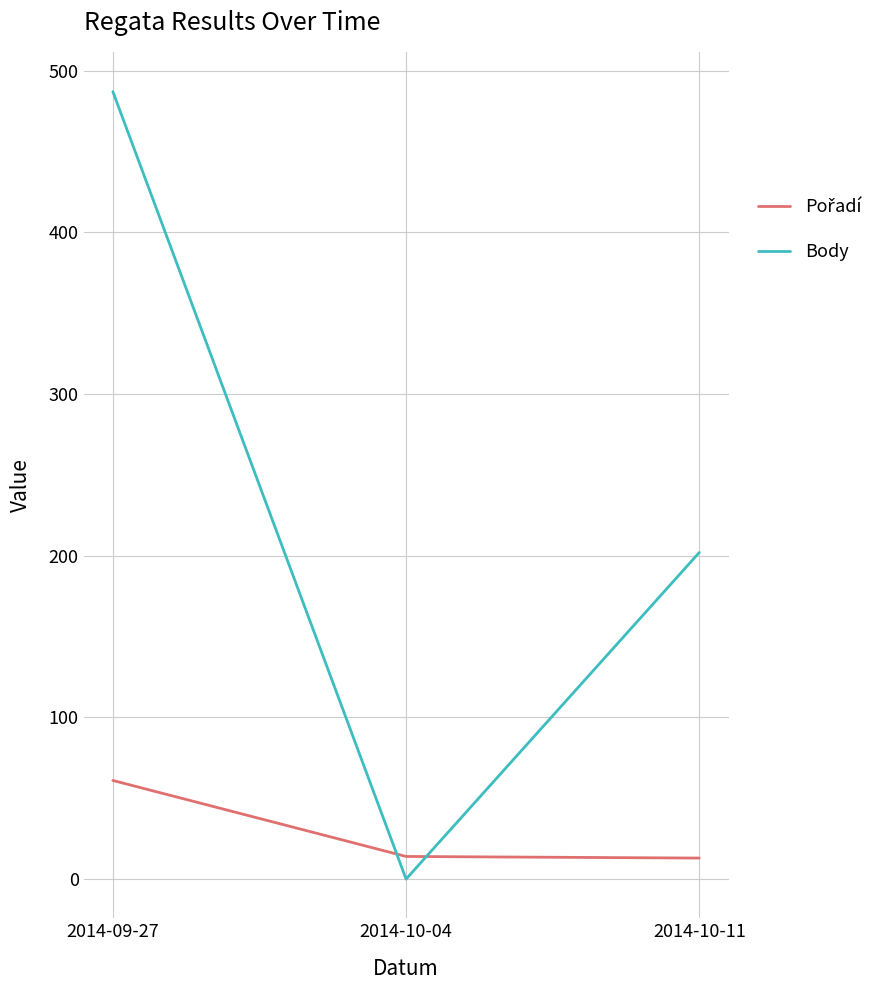

Which category has the lowest value across all series?

2014-10-04